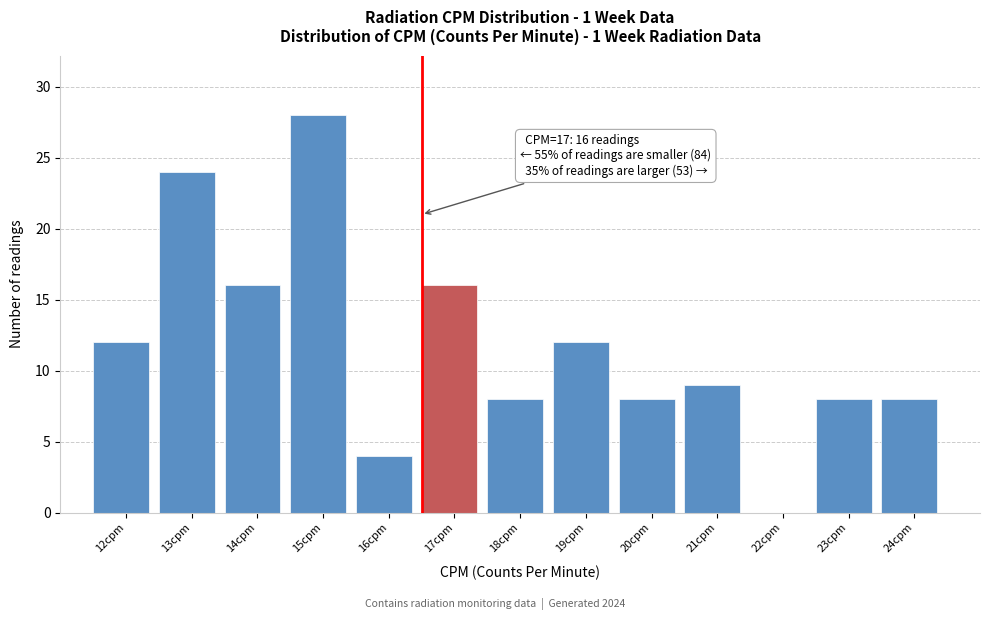

Reading left to right, extract all data points from this chart.

12cpm=12	13cpm=24	14cpm=16	15cpm=28	16cpm=4	17cpm=16	18cpm=8	19cpm=12	20cpm=8	21cpm=9	22cpm=0	23cpm=8	24cpm=8